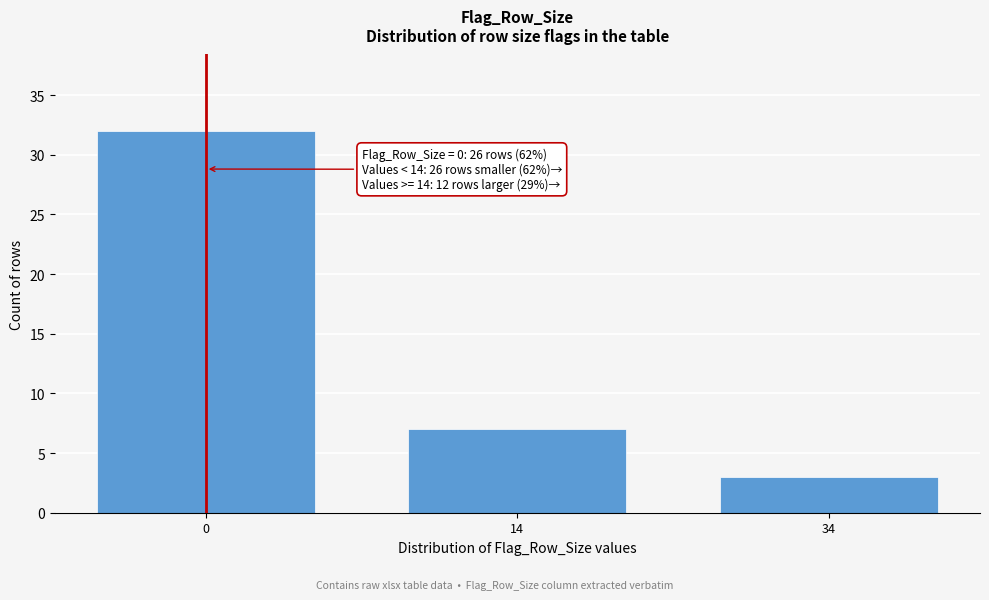

Reading right to left, what are all the values shown in this chart?

3	7	32